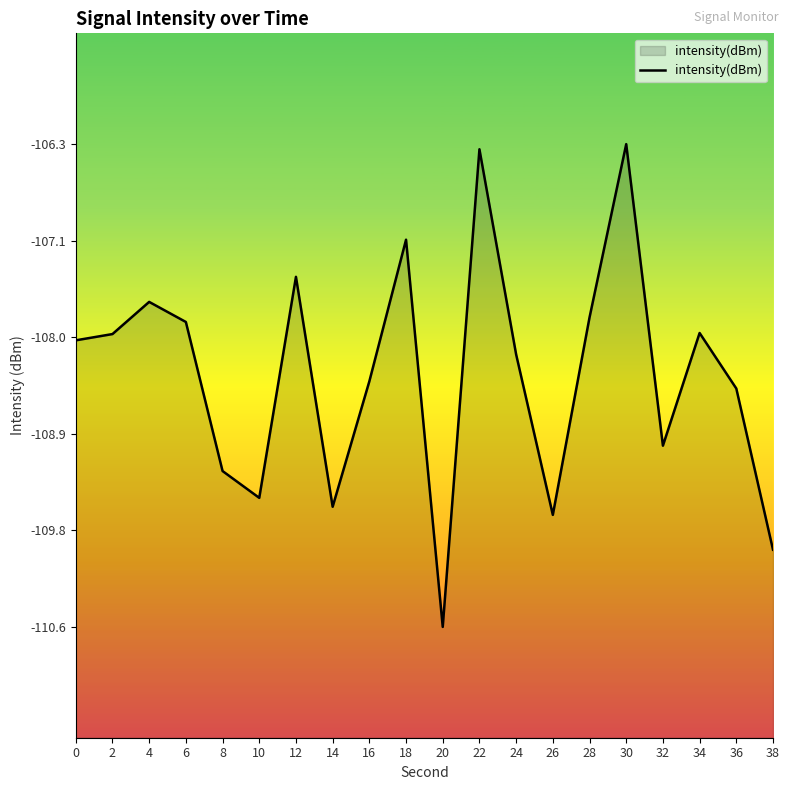

List the labels in order of value, smallest first.

20, 38, 26, 14, 10, 8, 32, 36, 16, 24, 0, 2, 34, 6, 28, 4, 12, 18, 22, 30